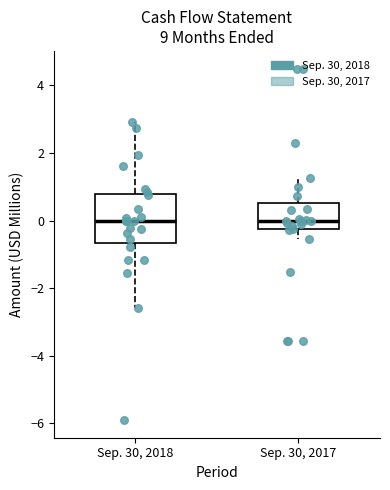

Where does the lower whisker of the box for Sep. 30, 2017 end on the y-axis? The values are not printed on the chart, so give them approximately, as read against the axis.

-0.6